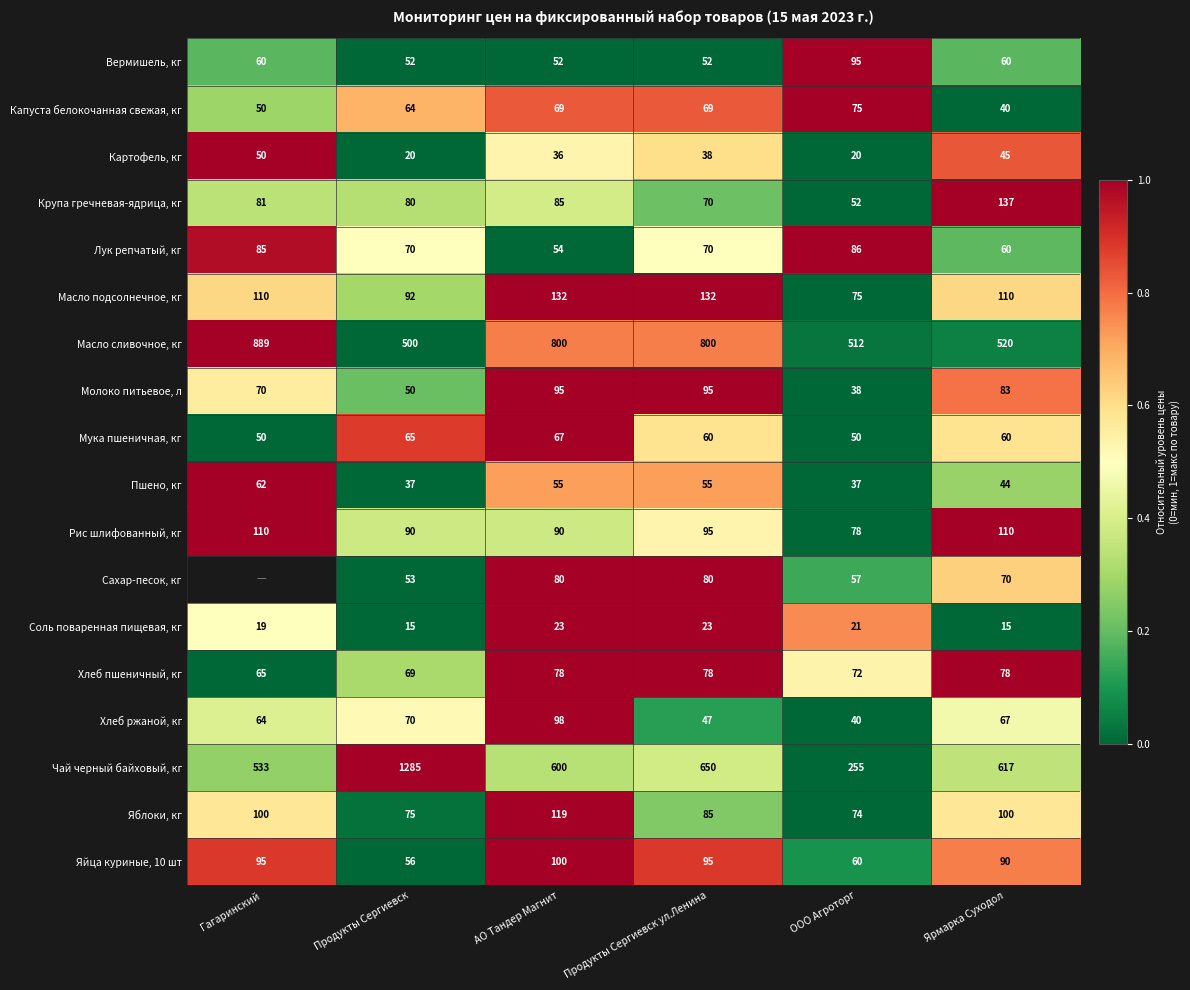

What is the total value across all series at Продукты Сергиевск?

2743.0